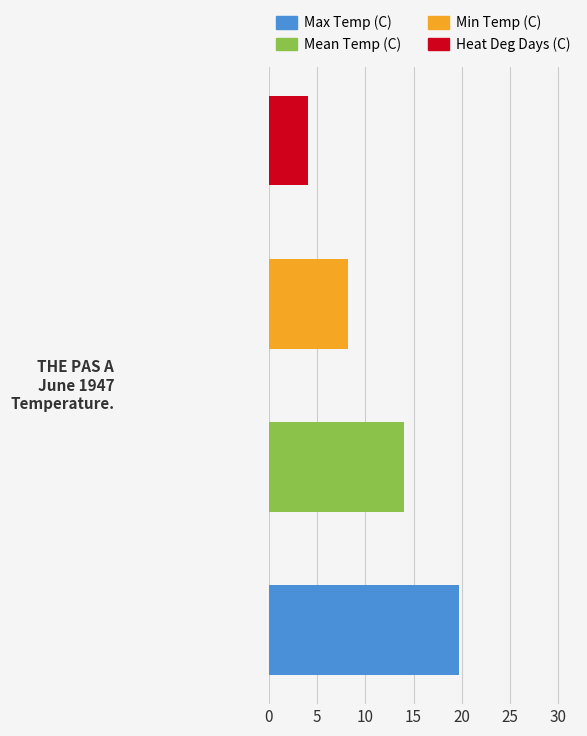

Count the number of data series in this chart.

4